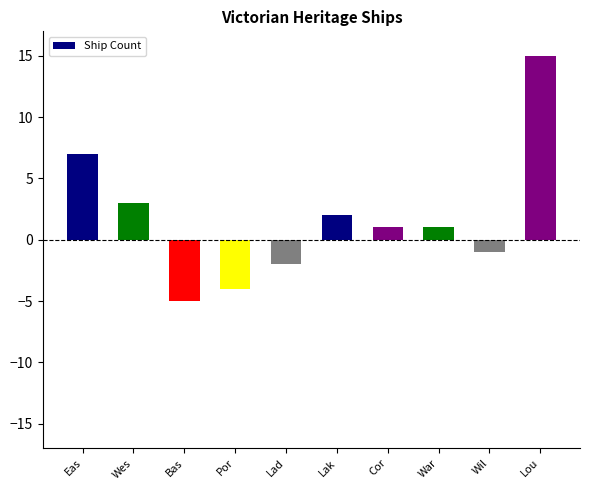

Which category has the highest value across all series?

Lou